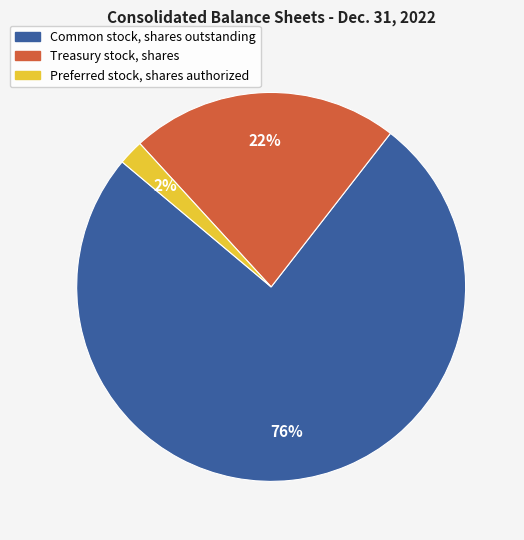

Approximately how many times larger is the value at Treasury stock, shares compared to Common stock, shares outstanding?

0.3